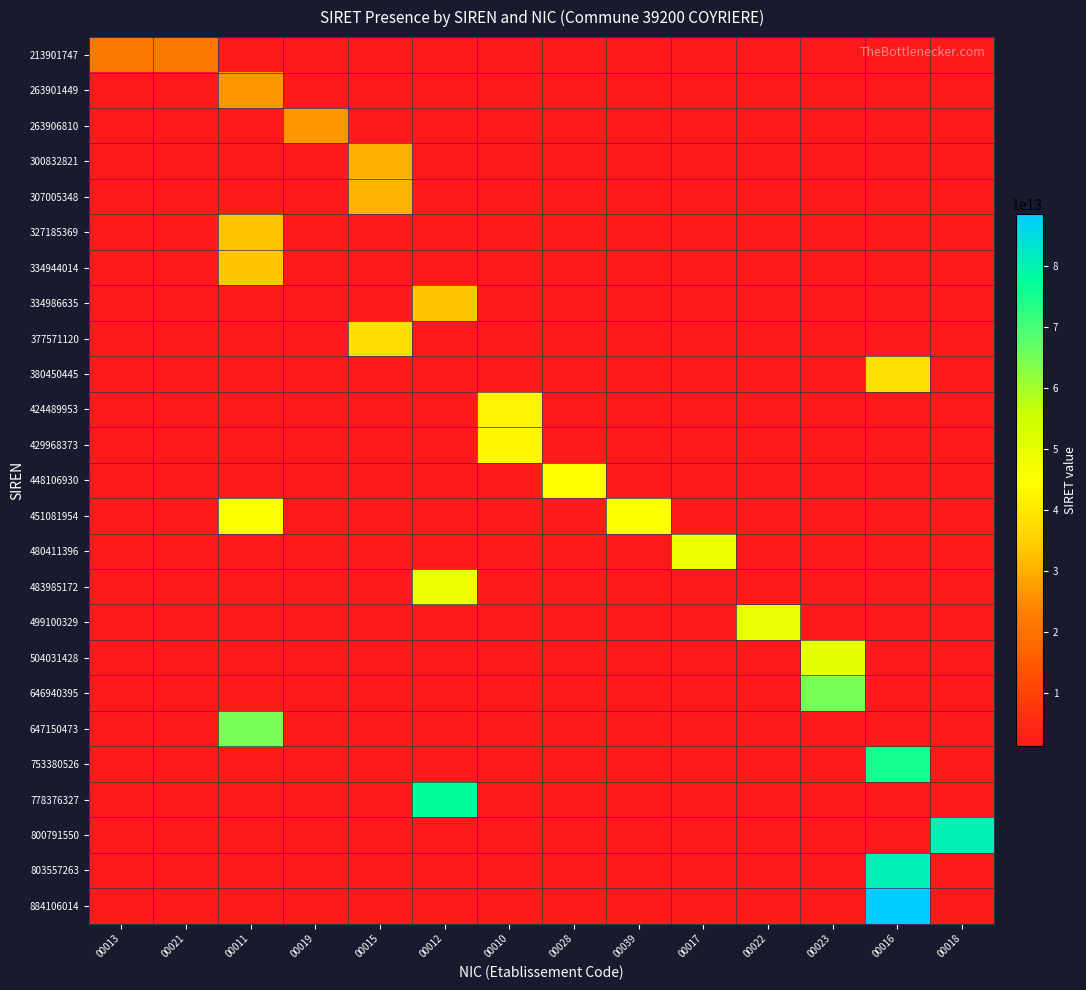

Reading right to left, list all the values displayed in this chart.

213901747: 00018=1284046690012.1	00016=1284046690012.1	00023=1284046690012.1	00022=1284046690012.1	00017=1284046690012.1	00039=1284046690012.1	00028=1284046690012.1	00010=1284046690012.1	00012=1284046690012.1	00015=1284046690012.1	00019=1284046690012.1	00011=1284046690012.1	00021=21390174700021.0	00013=21390174700013.0
263901449: 00018=1284046690012.1	00016=1284046690012.1	00023=1284046690012.1	00022=1284046690012.1	00017=1284046690012.1	00039=1284046690012.1	00028=1284046690012.1	00010=1284046690012.1	00012=1284046690012.1	00015=1284046690012.1	00019=1284046690012.1	00011=26390144900011.0	00021=1284046690012.1	00013=1284046690012.1
263906810: 00018=1284046690012.1	00016=1284046690012.1	00023=1284046690012.1	00022=1284046690012.1	00017=1284046690012.1	00039=1284046690012.1	00028=1284046690012.1	00010=1284046690012.1	00012=1284046690012.1	00015=1284046690012.1	00019=26390681000019.0	00011=1284046690012.1	00021=1284046690012.1	00013=1284046690012.1
300832821: 00018=1284046690012.1	00016=1284046690012.1	00023=1284046690012.1	00022=1284046690012.1	00017=1284046690012.1	00039=1284046690012.1	00028=1284046690012.1	00010=1284046690012.1	00012=1284046690012.1	00015=30083282100015.0	00019=1284046690012.1	00011=1284046690012.1	00021=1284046690012.1	00013=1284046690012.1
307005348: 00018=1284046690012.1	00016=1284046690012.1	00023=1284046690012.1	00022=1284046690012.1	00017=1284046690012.1	00039=1284046690012.1	00028=1284046690012.1	00010=1284046690012.1	00012=1284046690012.1	00015=30700534800015.0	00019=1284046690012.1	00011=1284046690012.1	00021=1284046690012.1	00013=1284046690012.1
327185369: 00018=1284046690012.1	00016=1284046690012.1	00023=1284046690012.1	00022=1284046690012.1	00017=1284046690012.1	00039=1284046690012.1	00028=1284046690012.1	00010=1284046690012.1	00012=1284046690012.1	00015=1284046690012.1	00019=1284046690012.1	00011=32718536900011.0	00021=1284046690012.1	00013=1284046690012.1
334944014: 00018=1284046690012.1	00016=1284046690012.1	00023=1284046690012.1	00022=1284046690012.1	00017=1284046690012.1	00039=1284046690012.1	00028=1284046690012.1	00010=1284046690012.1	00012=1284046690012.1	00015=1284046690012.1	00019=1284046690012.1	00011=33494401400011.0	00021=1284046690012.1	00013=1284046690012.1
334986635: 00018=1284046690012.1	00016=1284046690012.1	00023=1284046690012.1	00022=1284046690012.1	00017=1284046690012.1	00039=1284046690012.1	00028=1284046690012.1	00010=1284046690012.1	00012=33498663500012.0	00015=1284046690012.1	00019=1284046690012.1	00011=1284046690012.1	00021=1284046690012.1	00013=1284046690012.1
377571120: 00018=1284046690012.1	00016=1284046690012.1	00023=1284046690012.1	00022=1284046690012.1	00017=1284046690012.1	00039=1284046690012.1	00028=1284046690012.1	00010=1284046690012.1	00012=1284046690012.1	00015=37757112000015.0	00019=1284046690012.1	00011=1284046690012.1	00021=1284046690012.1	00013=1284046690012.1
380450445: 00018=1284046690012.1	00016=38045044500016.0	00023=1284046690012.1	00022=1284046690012.1	00017=1284046690012.1	00039=1284046690012.1	00028=1284046690012.1	00010=1284046690012.1	00012=1284046690012.1	00015=1284046690012.1	00019=1284046690012.1	00011=1284046690012.1	00021=1284046690012.1	00013=1284046690012.1
424489953: 00018=1284046690012.1	00016=1284046690012.1	00023=1284046690012.1	00022=1284046690012.1	00017=1284046690012.1	00039=1284046690012.1	00028=1284046690012.1	00010=42448995300010.0	00012=1284046690012.1	00015=1284046690012.1	00019=1284046690012.1	00011=1284046690012.1	00021=1284046690012.1	00013=1284046690012.1
429968373: 00018=1284046690012.1	00016=1284046690012.1	00023=1284046690012.1	00022=1284046690012.1	00017=1284046690012.1	00039=1284046690012.1	00028=1284046690012.1	00010=42996837300010.0	00012=1284046690012.1	00015=1284046690012.1	00019=1284046690012.1	00011=1284046690012.1	00021=1284046690012.1	00013=1284046690012.1
448106930: 00018=1284046690012.1	00016=1284046690012.1	00023=1284046690012.1	00022=1284046690012.1	00017=1284046690012.1	00039=1284046690012.1	00028=44810693000028.0	00010=1284046690012.1	00012=1284046690012.1	00015=1284046690012.1	00019=1284046690012.1	00011=1284046690012.1	00021=1284046690012.1	00013=1284046690012.1
451081954: 00018=1284046690012.1	00016=1284046690012.1	00023=1284046690012.1	00022=1284046690012.1	00017=1284046690012.1	00039=45108195400039.0	00028=1284046690012.1	00010=1284046690012.1	00012=1284046690012.1	00015=1284046690012.1	00019=1284046690012.1	00011=45108195400011.0	00021=1284046690012.1	00013=1284046690012.1
480411396: 00018=1284046690012.1	00016=1284046690012.1	00023=1284046690012.1	00022=1284046690012.1	00017=48041139600017.0	00039=1284046690012.1	00028=1284046690012.1	00010=1284046690012.1	00012=1284046690012.1	00015=1284046690012.1	00019=1284046690012.1	00011=1284046690012.1	00021=1284046690012.1	00013=1284046690012.1
483985172: 00018=1284046690012.1	00016=1284046690012.1	00023=1284046690012.1	00022=1284046690012.1	00017=1284046690012.1	00039=1284046690012.1	00028=1284046690012.1	00010=1284046690012.1	00012=48398517200012.0	00015=1284046690012.1	00019=1284046690012.1	00011=1284046690012.1	00021=1284046690012.1	00013=1284046690012.1
499100329: 00018=1284046690012.1	00016=1284046690012.1	00023=1284046690012.1	00022=49910032900022.0	00017=1284046690012.1	00039=1284046690012.1	00028=1284046690012.1	00010=1284046690012.1	00012=1284046690012.1	00015=1284046690012.1	00019=1284046690012.1	00011=1284046690012.1	00021=1284046690012.1	00013=1284046690012.1
504031428: 00018=1284046690012.1	00016=1284046690012.1	00023=50403142800023.0	00022=1284046690012.1	00017=1284046690012.1	00039=1284046690012.1	00028=1284046690012.1	00010=1284046690012.1	00012=1284046690012.1	00015=1284046690012.1	00019=1284046690012.1	00011=1284046690012.1	00021=1284046690012.1	00013=1284046690012.1
646940395: 00018=1284046690012.1	00016=1284046690012.1	00023=64694039500023.0	00022=1284046690012.1	00017=1284046690012.1	00039=1284046690012.1	00028=1284046690012.1	00010=1284046690012.1	00012=1284046690012.1	00015=1284046690012.1	00019=1284046690012.1	00011=1284046690012.1	00021=1284046690012.1	00013=1284046690012.1
647150473: 00018=1284046690012.1	00016=1284046690012.1	00023=1284046690012.1	00022=1284046690012.1	00017=1284046690012.1	00039=1284046690012.1	00028=1284046690012.1	00010=1284046690012.1	00012=1284046690012.1	00015=1284046690012.1	00019=1284046690012.1	00011=64715047300013.0	00021=1284046690012.1	00013=1284046690012.1
753380526: 00018=1284046690012.1	00016=75338052600016.0	00023=1284046690012.1	00022=1284046690012.1	00017=1284046690012.1	00039=1284046690012.1	00028=1284046690012.1	00010=1284046690012.1	00012=1284046690012.1	00015=1284046690012.1	00019=1284046690012.1	00011=1284046690012.1	00021=1284046690012.1	00013=1284046690012.1
778376327: 00018=1284046690012.1	00016=1284046690012.1	00023=1284046690012.1	00022=1284046690012.1	00017=1284046690012.1	00039=1284046690012.1	00028=1284046690012.1	00010=1284046690012.1	00012=77837632700012.0	00015=1284046690012.1	00019=1284046690012.1	00011=1284046690012.1	00021=1284046690012.1	00013=1284046690012.1
800791550: 00018=80079155000018.0	00016=1284046690012.1	00023=1284046690012.1	00022=1284046690012.1	00017=1284046690012.1	00039=1284046690012.1	00028=1284046690012.1	00010=1284046690012.1	00012=1284046690012.1	00015=1284046690012.1	00019=1284046690012.1	00011=1284046690012.1	00021=1284046690012.1	00013=1284046690012.1
803557263: 00018=1284046690012.1	00016=80355726300016.0	00023=1284046690012.1	00022=1284046690012.1	00017=1284046690012.1	00039=1284046690012.1	00028=1284046690012.1	00010=1284046690012.1	00012=1284046690012.1	00015=1284046690012.1	00019=1284046690012.1	00011=1284046690012.1	00021=1284046690012.1	00013=1284046690012.1
884106014: 00018=1284046690012.1	00016=88410601400016.0	00023=1284046690012.1	00022=1284046690012.1	00017=1284046690012.1	00039=1284046690012.1	00028=1284046690012.1	00010=1284046690012.1	00012=1284046690012.1	00015=1284046690012.1	00019=1284046690012.1	00011=1284046690012.1	00021=1284046690012.1	00013=1284046690012.1